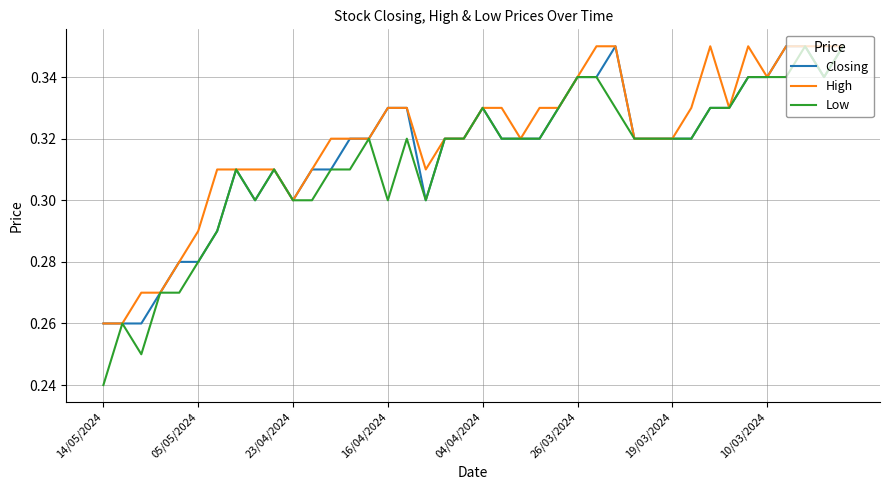

What is the value of the High point at the 37th from the left?

0.3